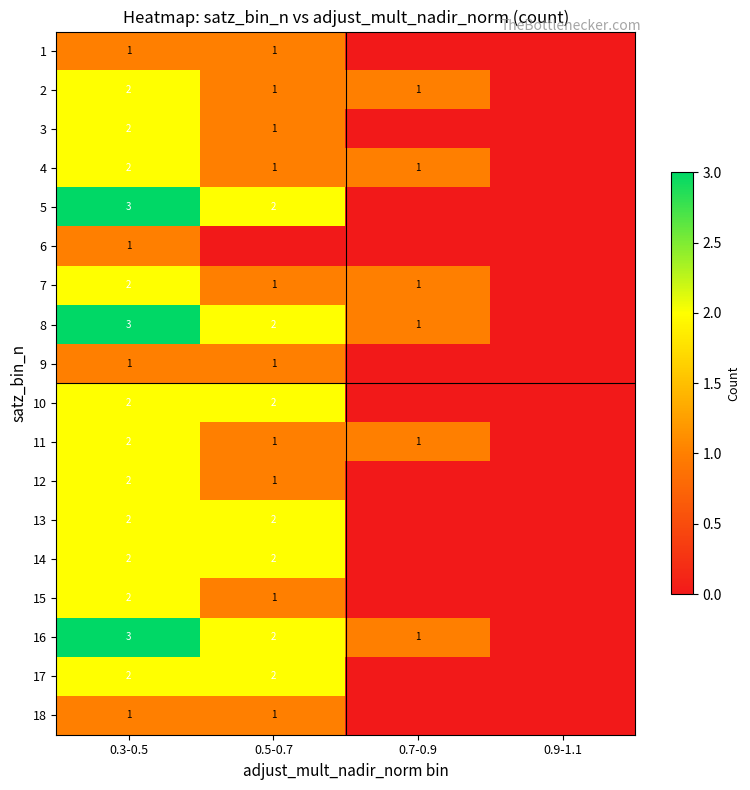

The 2 series shows 1 at 0.5-0.7. True or false?

True